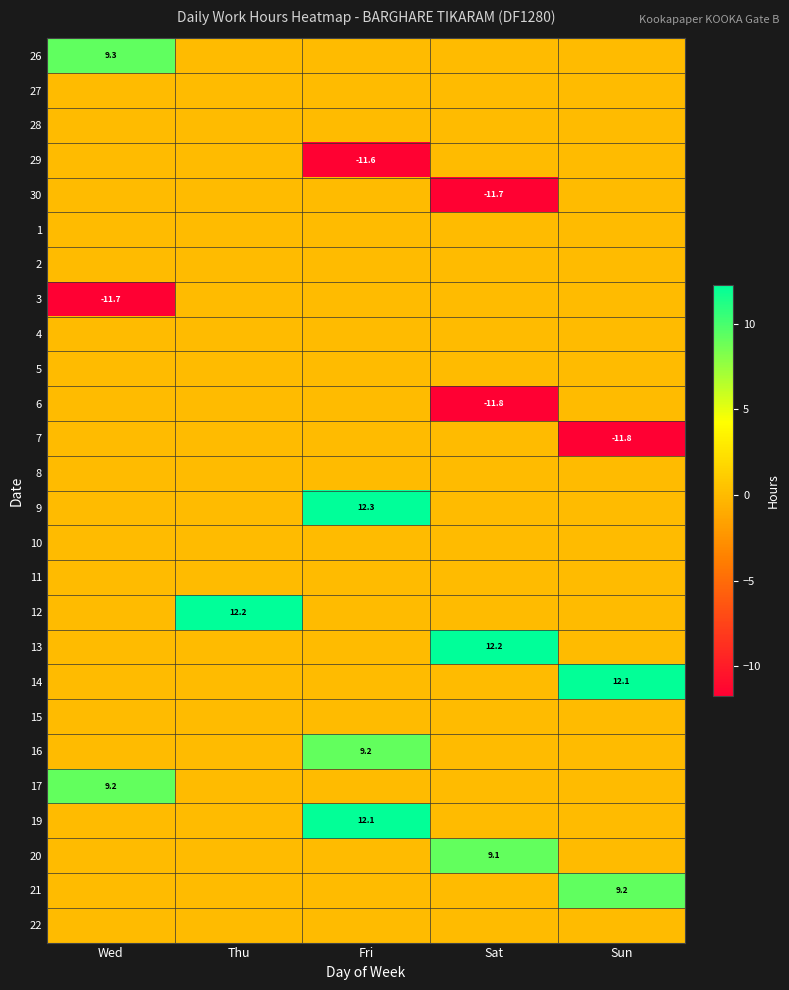

At how many categories does at least one series exceed -3?

5